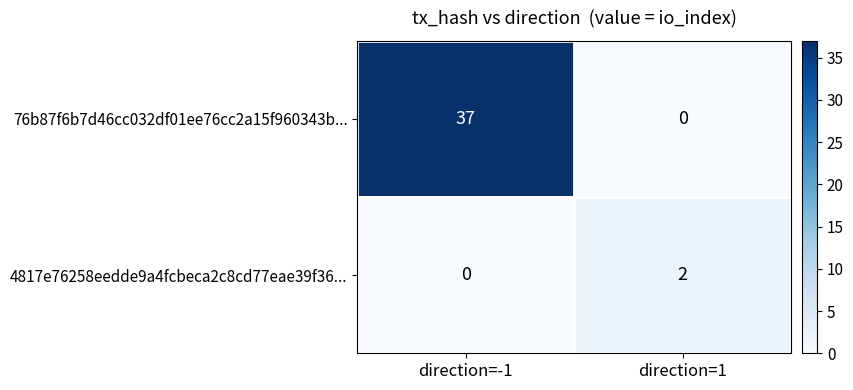

Reading right to left, transcribe all the data shown in this chart.

76b87f6b7d46cc032df01ee76cc2a15f960343b...: 0	37
4817e76258eedde9a4fcbeca2c8cd77eae39f36...: 2	0